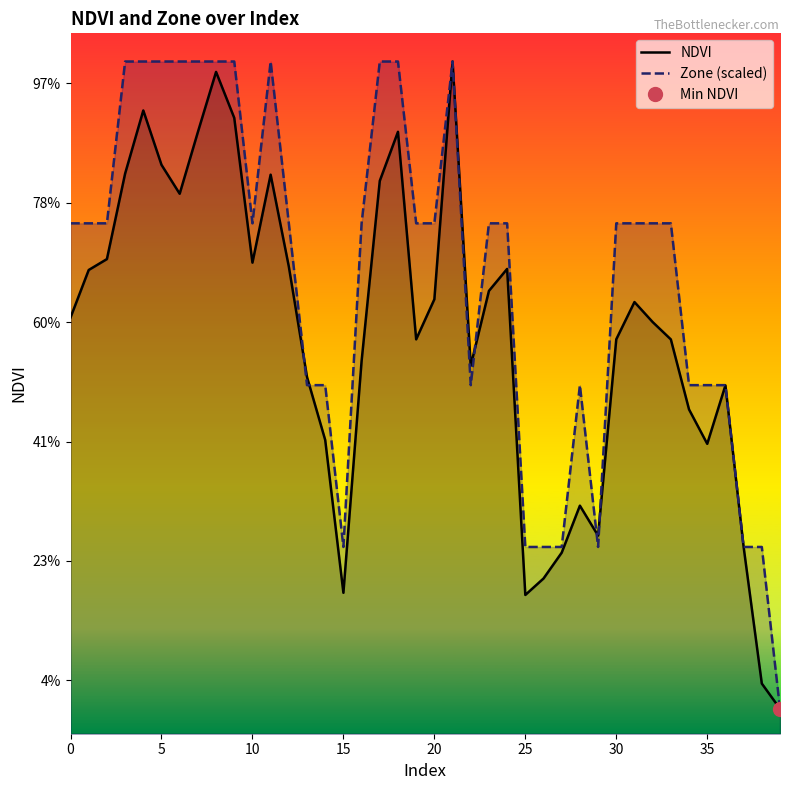

Rank the series at 9 from highest to lowest value.

Zone (scaled), NDVI